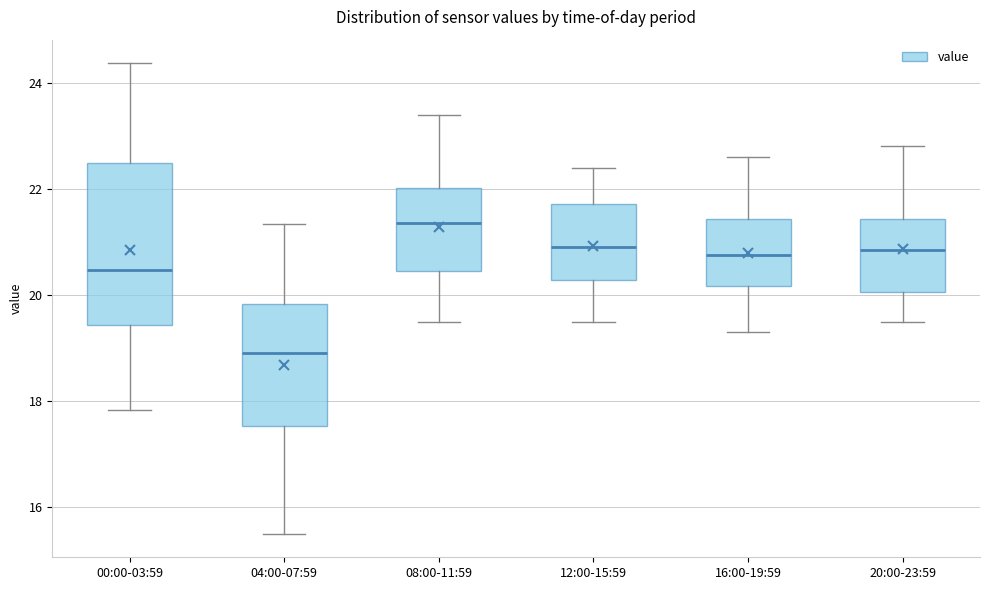

Reading left to right, read every box against the y-axis: the position of its median line, the range the box covers, and the ends of its whiskers. The values are not printed on the chart, so give them approximately, as read against the axis.

00:00-03:59: median 20.4, box 19.4 to 22.4, whiskers 17.8 to 24.4
04:00-07:59: median 19.0, box 17.6 to 19.8, whiskers 15.6 to 21.4
08:00-11:59: median 21.4, box 20.4 to 22.0, whiskers 19.6 to 23.4
12:00-15:59: median 21.0, box 20.2 to 21.8, whiskers 19.6 to 22.4
16:00-19:59: median 20.8, box 20.2 to 21.4, whiskers 19.4 to 22.6
20:00-23:59: median 20.8, box 20.0 to 21.4, whiskers 19.6 to 22.8